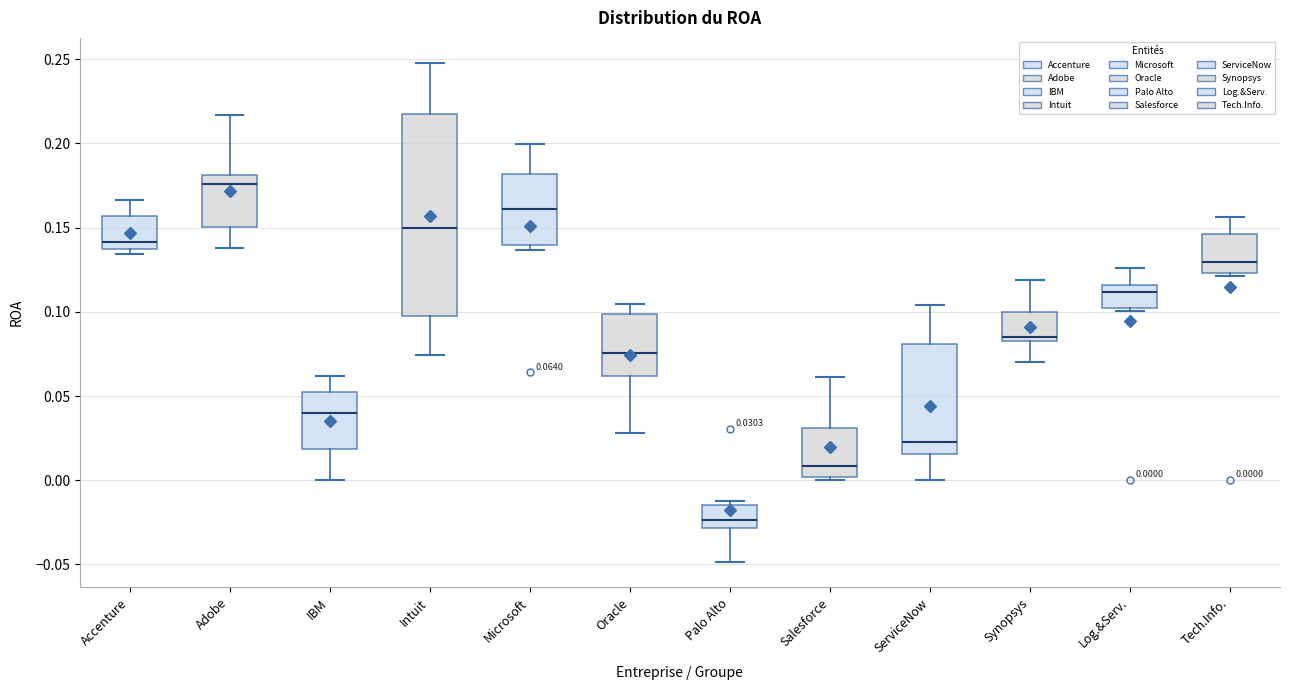

Comparing the boxes themselves (not the whiskers), which one is the tallest?

Intuit